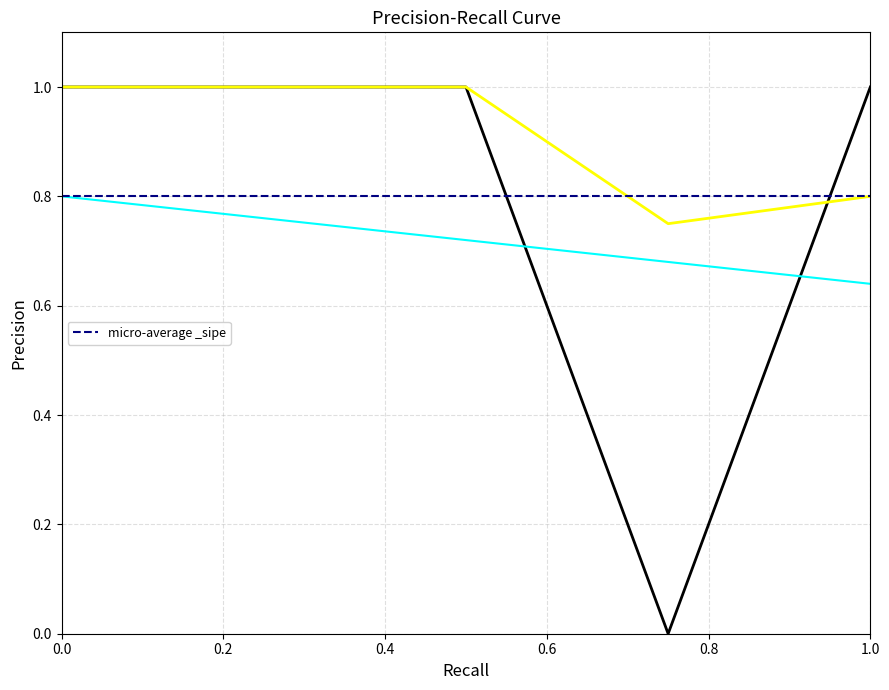

What is the value of the 3rd point from the left?

1